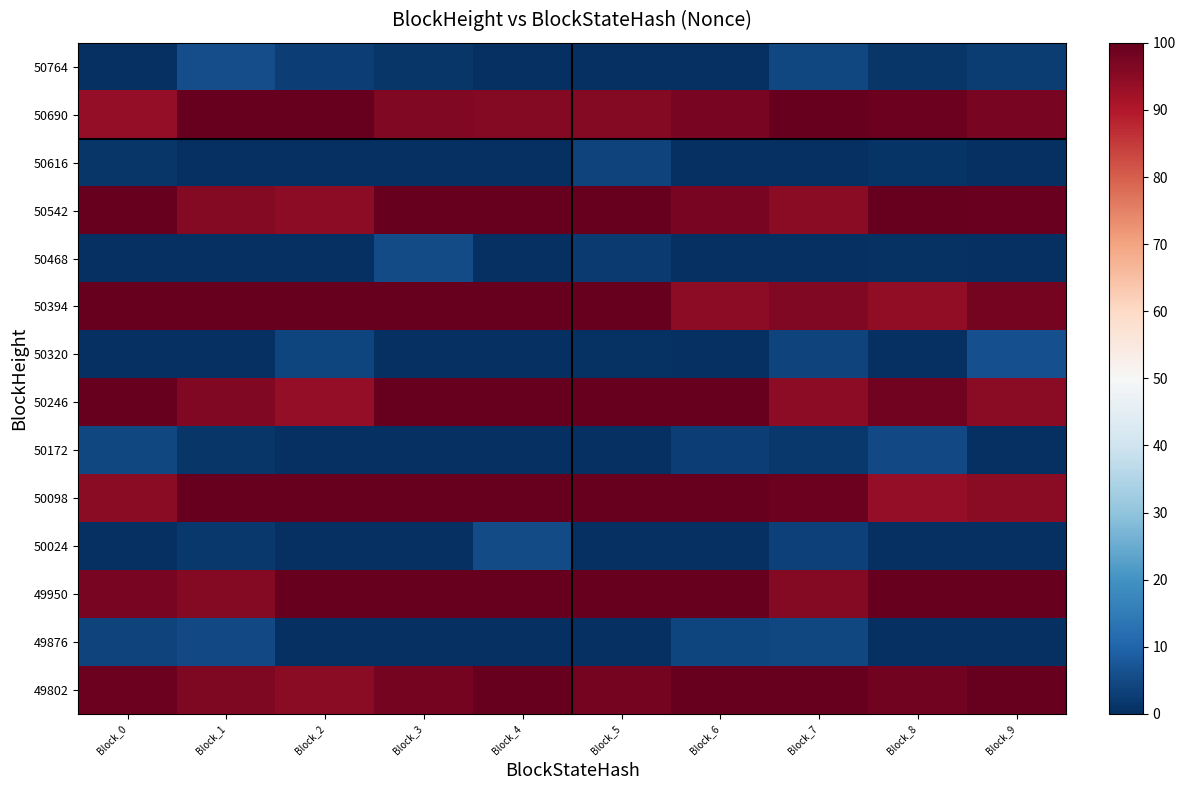

Between Block_1 and Block_8, which is larger?

Block_1